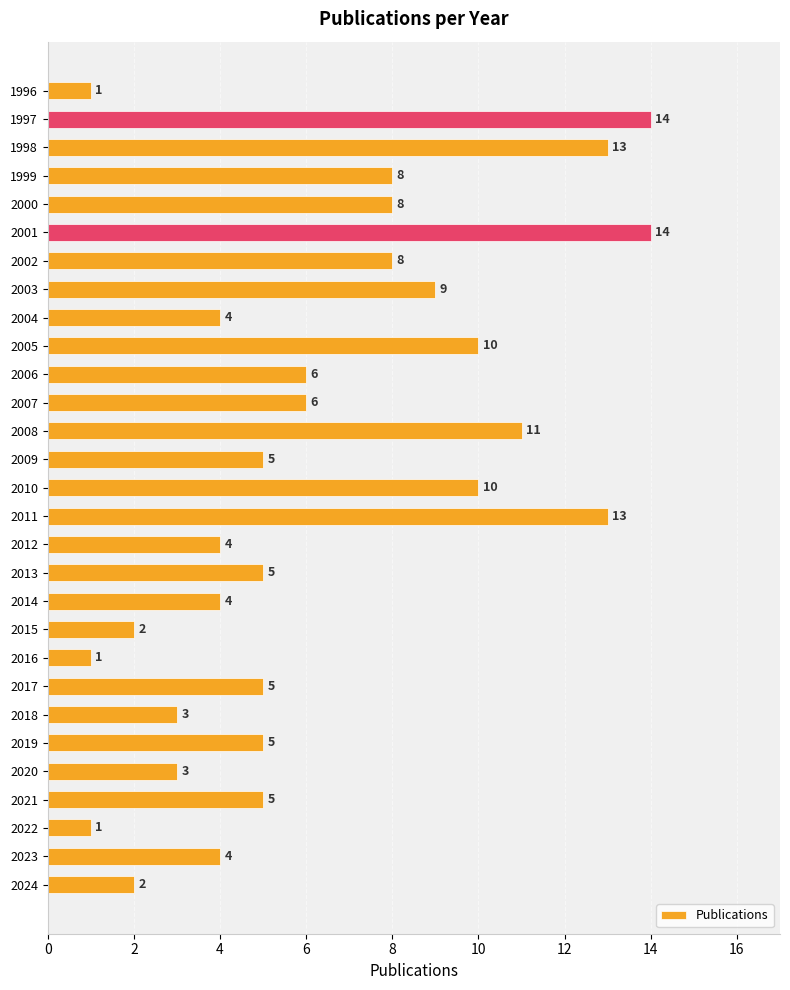

Reading top to bottom, list all the values displayed in this chart.

1996=1	1997=14	1998=13	1999=8	2000=8	2001=14	2002=8	2003=9	2004=4	2005=10	2006=6	2007=6	2008=11	2009=5	2010=10	2011=13	2012=4	2013=5	2014=4	2015=2	2016=1	2017=5	2018=3	2019=5	2020=3	2021=5	2022=1	2023=4	2024=2